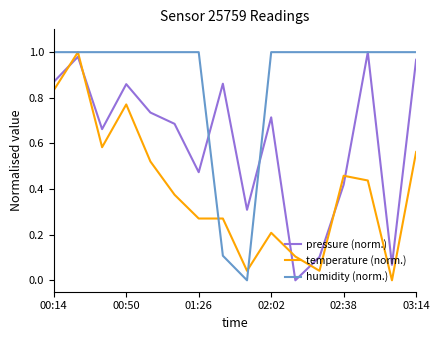

List the series in order of their overall mean, highest first.

humidity (norm.), pressure (norm.), temperature (norm.)